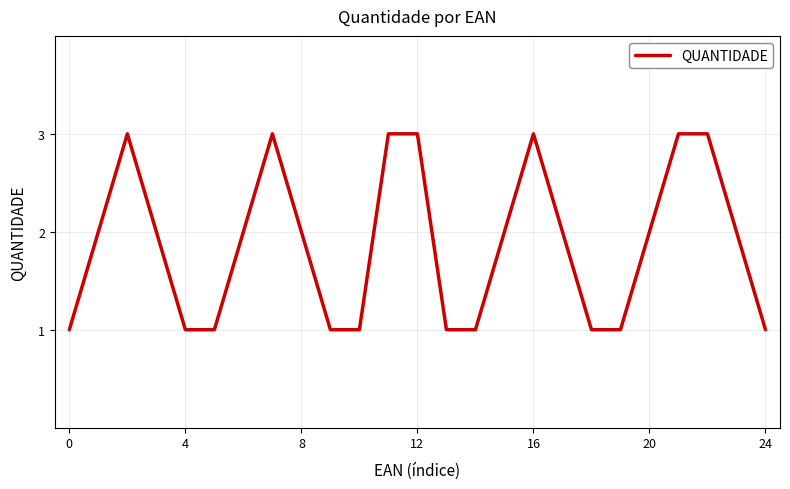

True or false: the data has more than 1 interior local peaks.

True